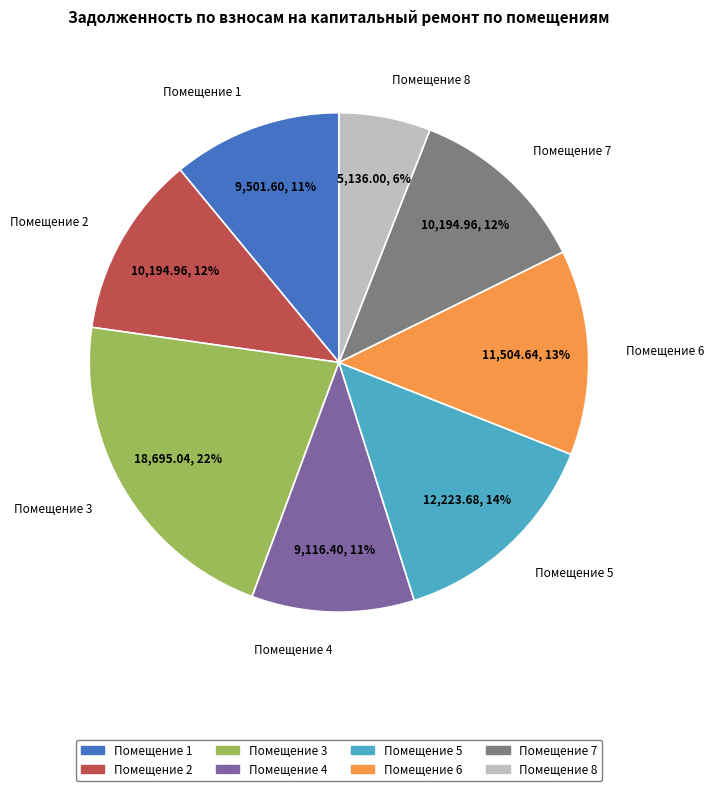

Which category has the smallest portion of the pie?

Помещение 8